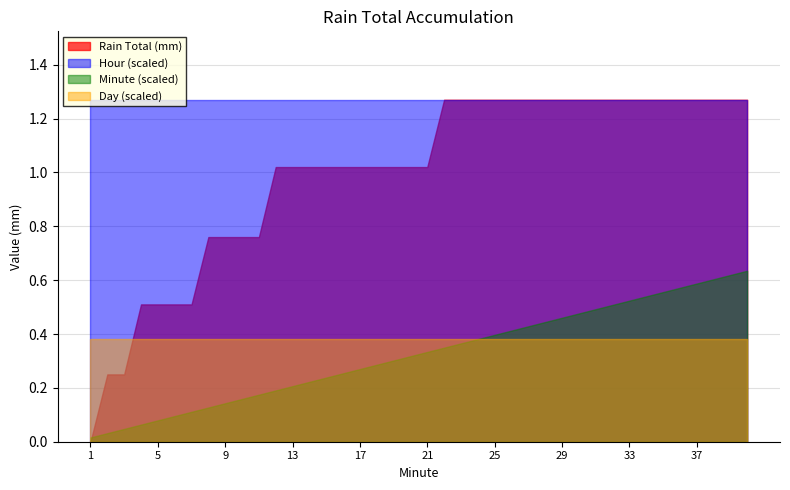

Is it true that Minute (scaled) equals 0.4 at 37?

False